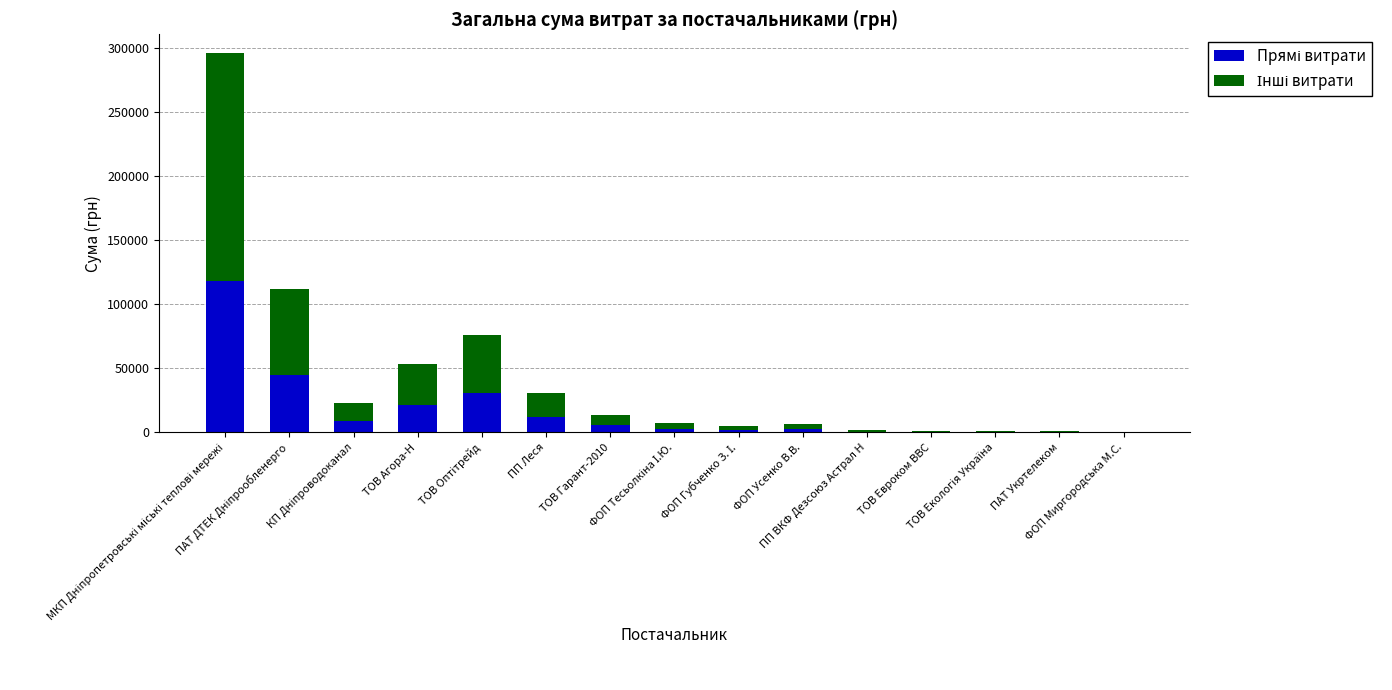

What is the sum of all Прямі витрати values?

251680.0